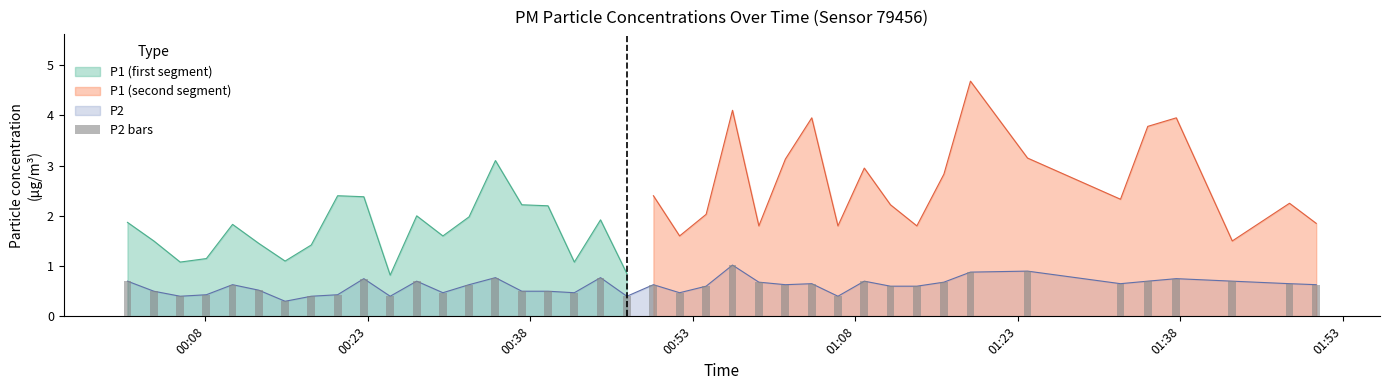

Reading right to left, extract all data points from this chart.

0.6	0.7	0.7	0.8	0.7	0.7	0.9	0.9	0.7	0.6	0.6	0.7	0.4	0.7	0.6	0.7	1.0	0.6	0.5	0.6	0.4	0.8	0.5	0.5	0.5	0.8	0.6	0.5	0.7	0.4	0.8	0.4	0.4	0.3	0.5	0.6	0.4	0.4	0.5	0.7